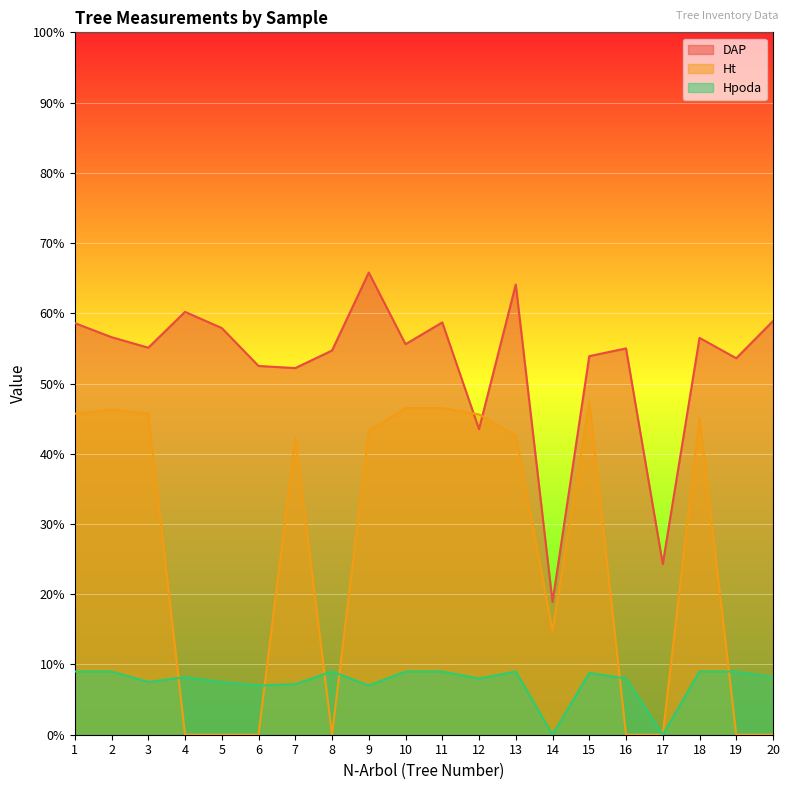

True or false: Ht has more than 0 interior local peaks.

True